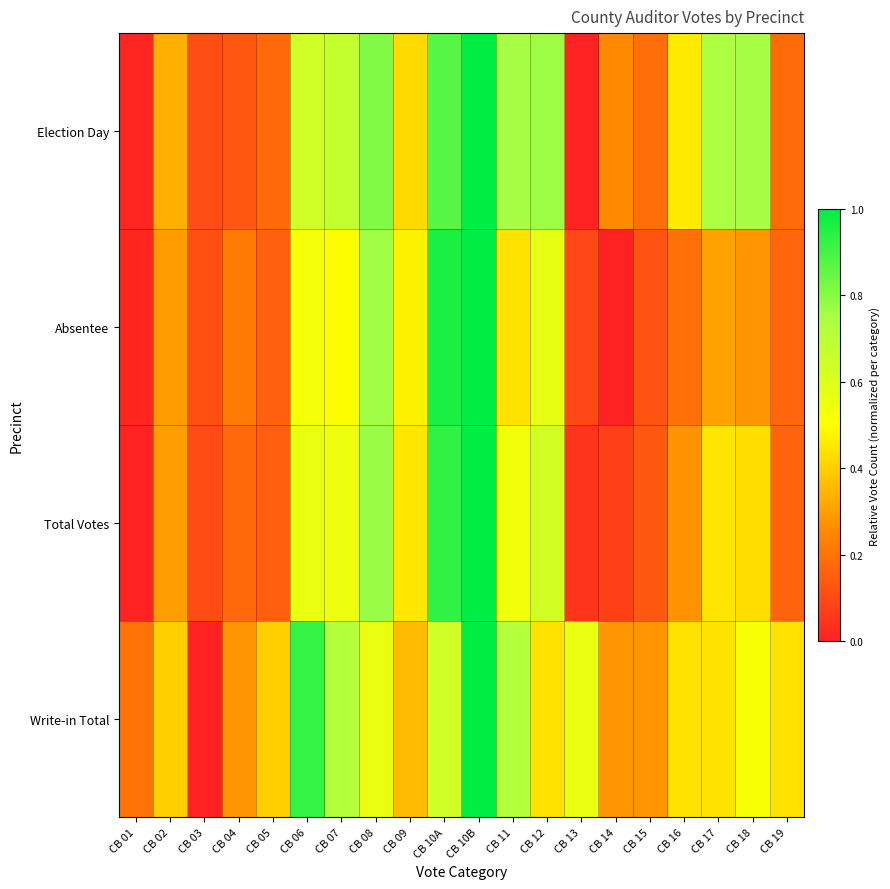

At which category is the sum across all series the highest?

CB 10B